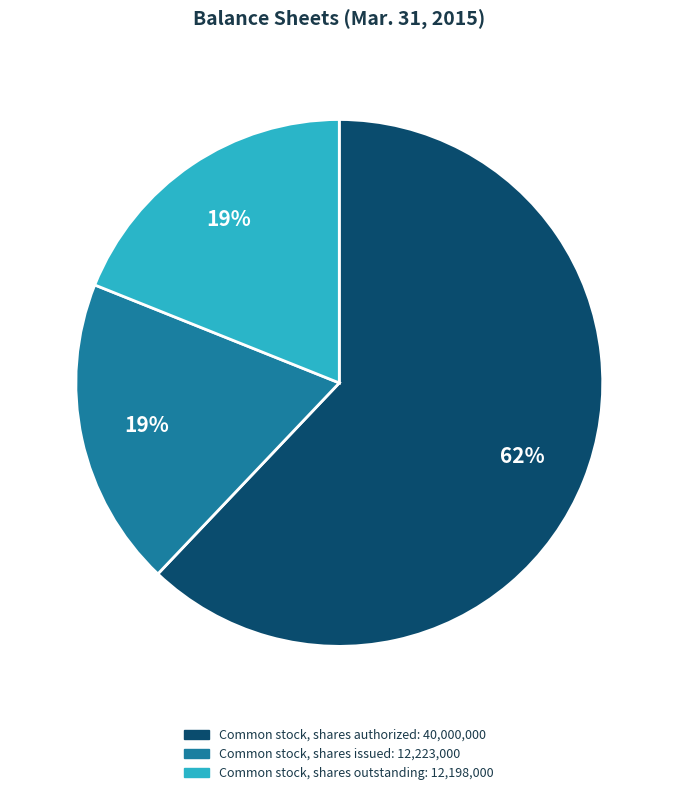

What is the ratio of the value at Common stock, shares outstanding to the value at Common stock, shares issued?

1.0